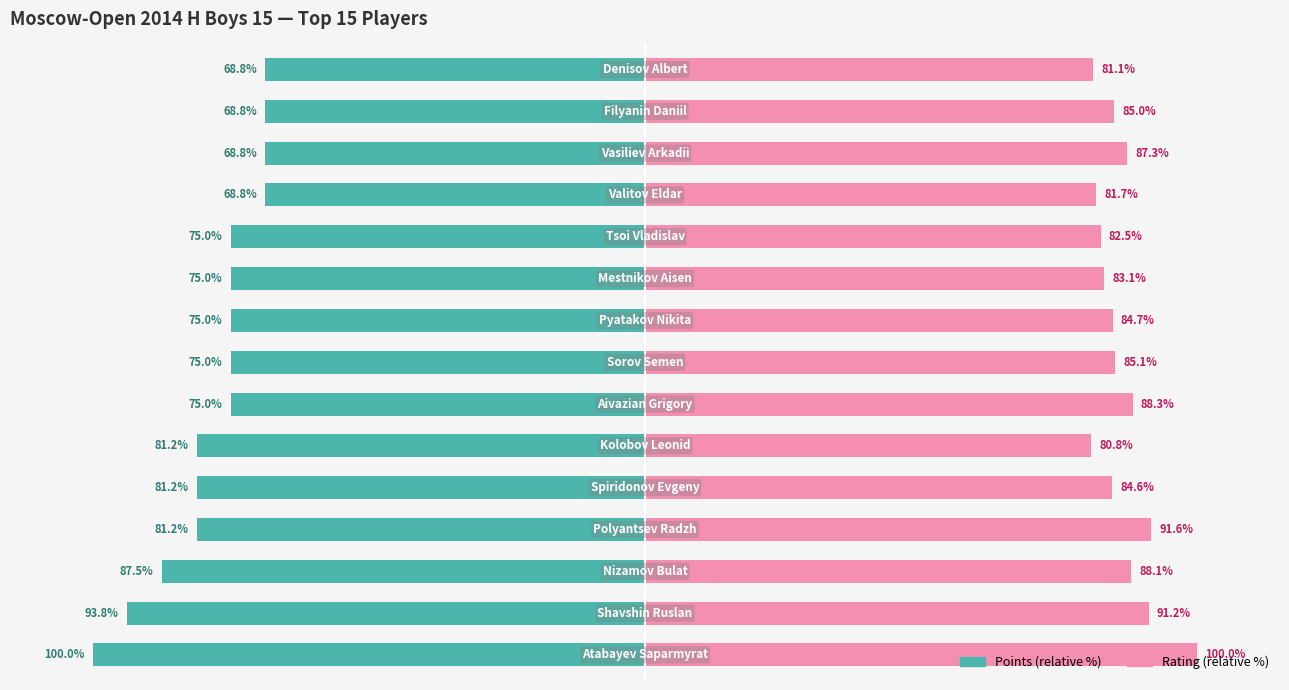

How many values in the Rating (relative %) series are below 85?

7